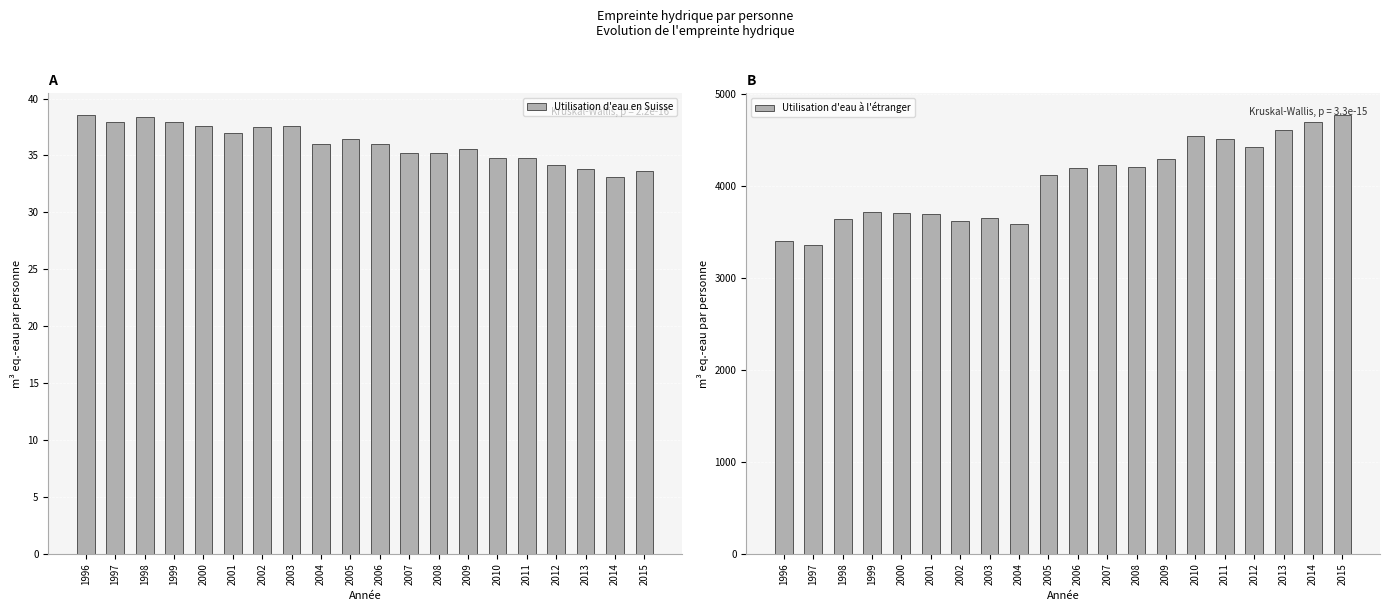

At 2003, list the series in order from smallest to largest.

Utilisation d'eau en Suisse, Utilisation d'eau à l'étranger